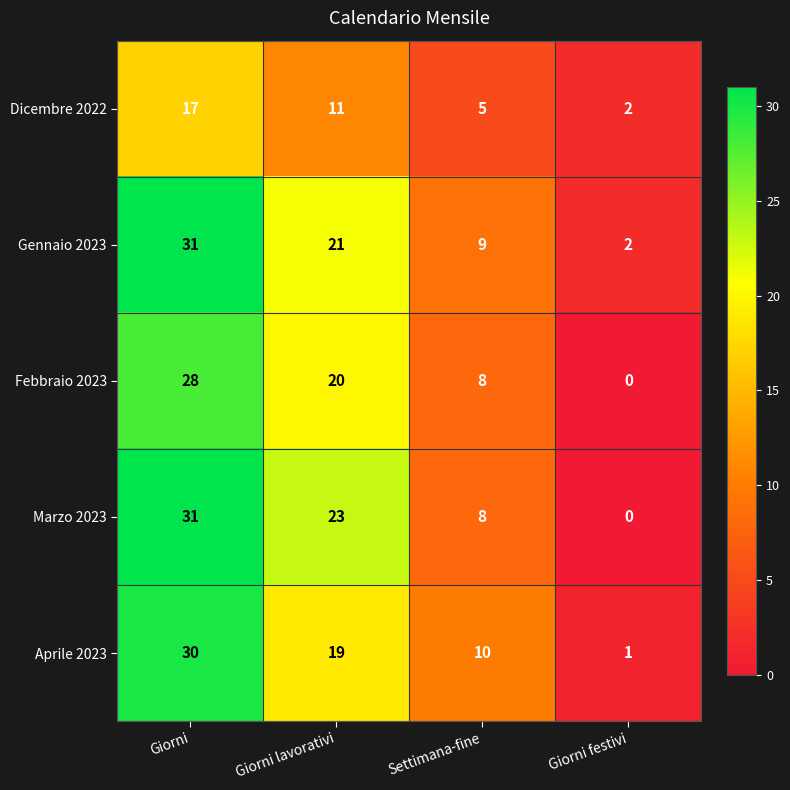

What is the spread (max minus min) of values at Giorni lavorativi?

12